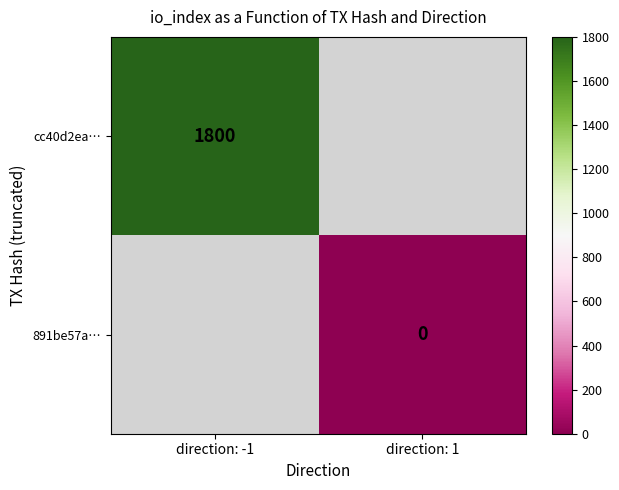

The cc40d2ea… series shows 2479 at direction: -1. True or false?

False